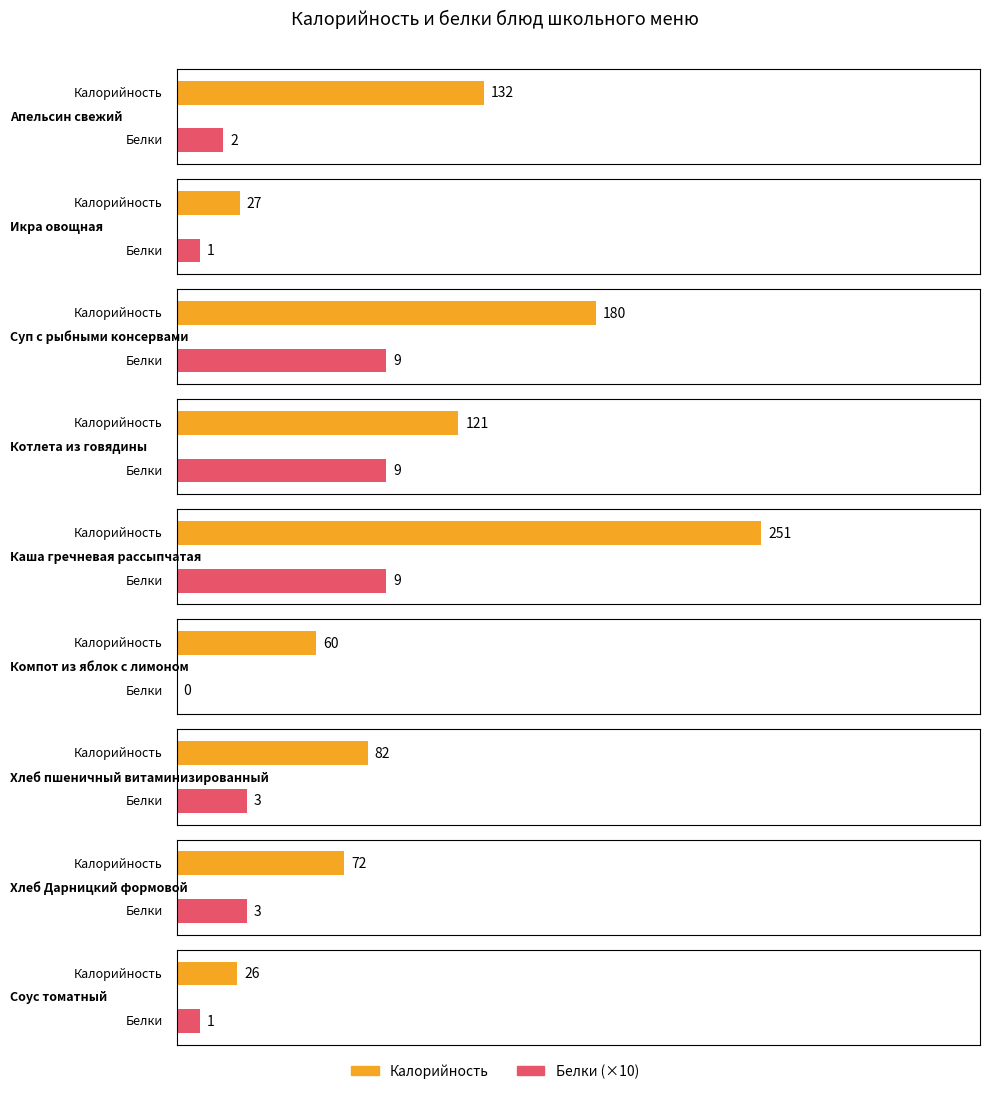

What value does the Калорийность series have at Икра овощная, to the nearest 5?

25